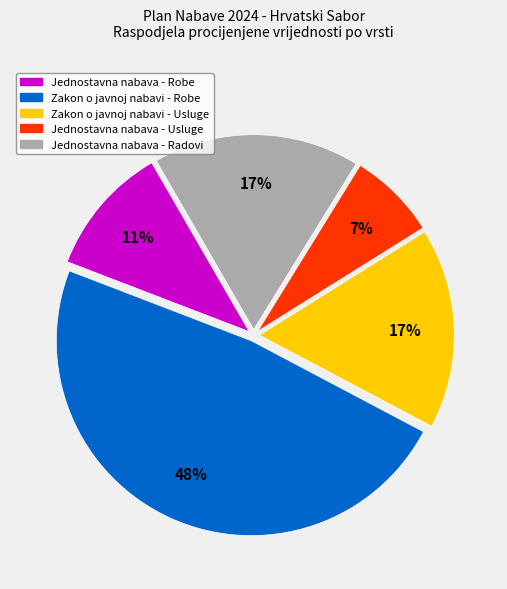

Do Jednostavna nabava - Robe and Jednostavna nabava - Radovi together represent more than half of the pie?

No